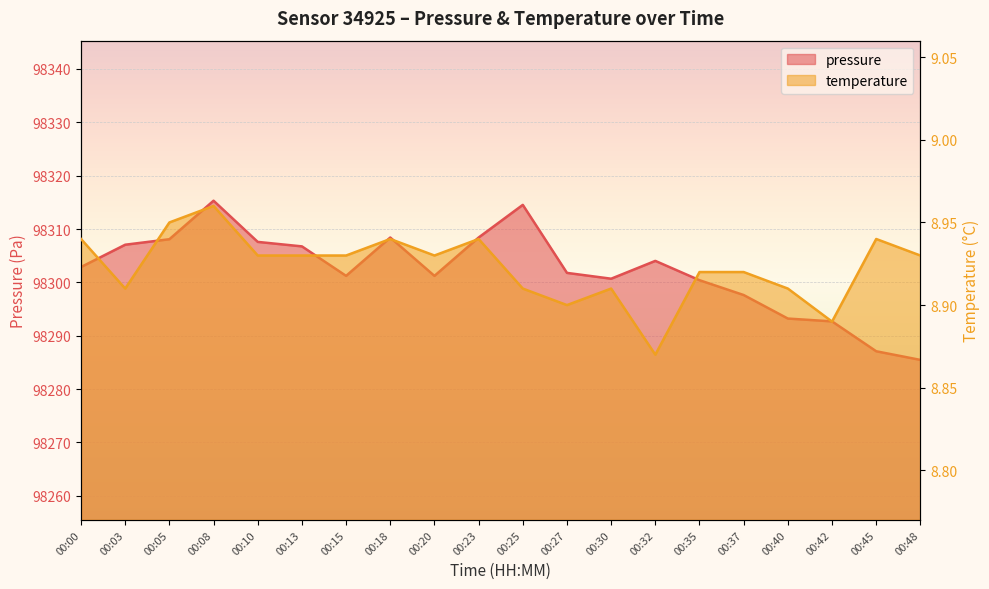

How many lines are shown in the chart?

2